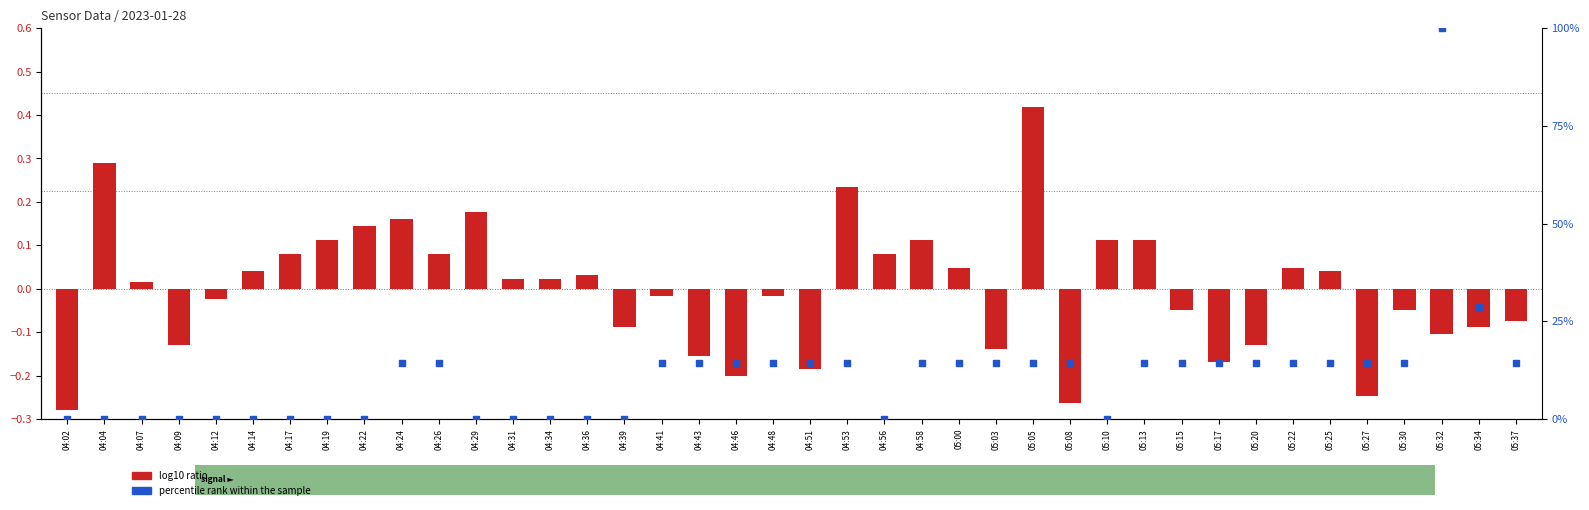

What is the total value across all series at 04:04?

0.3